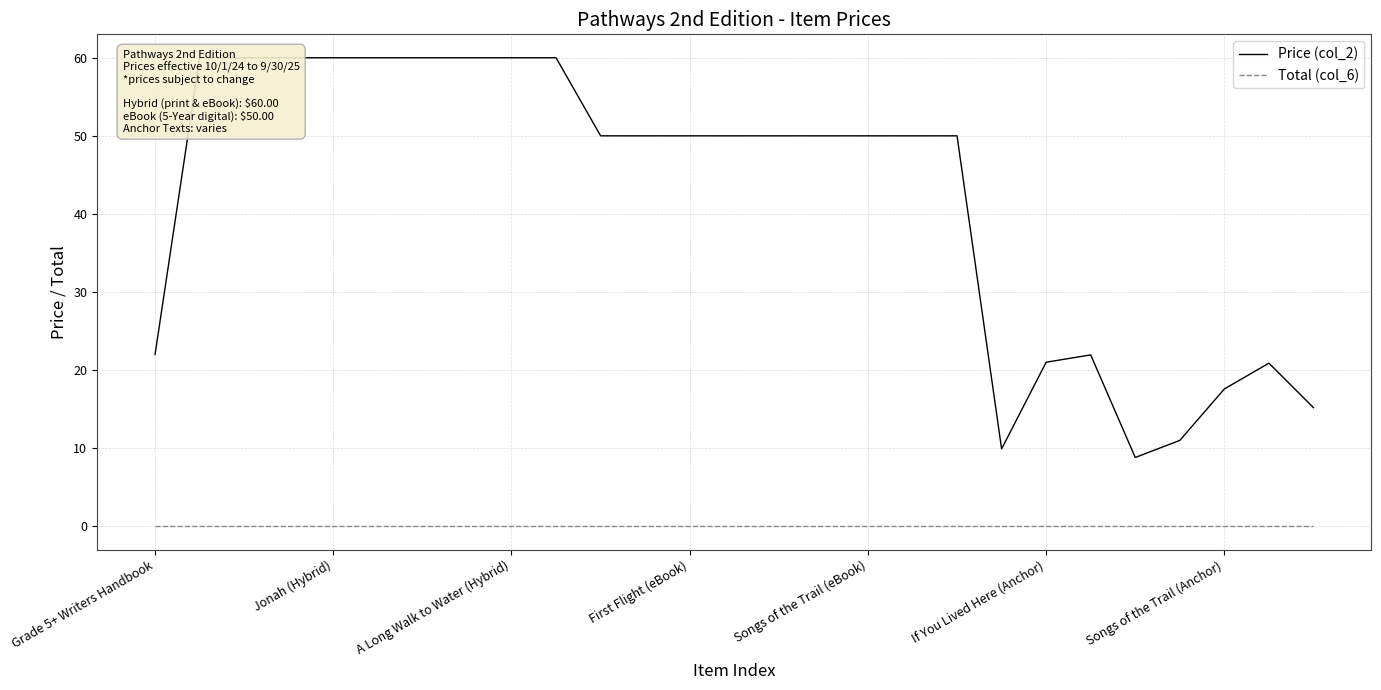

What is the difference between the highest and lowest values at 9?

60.0